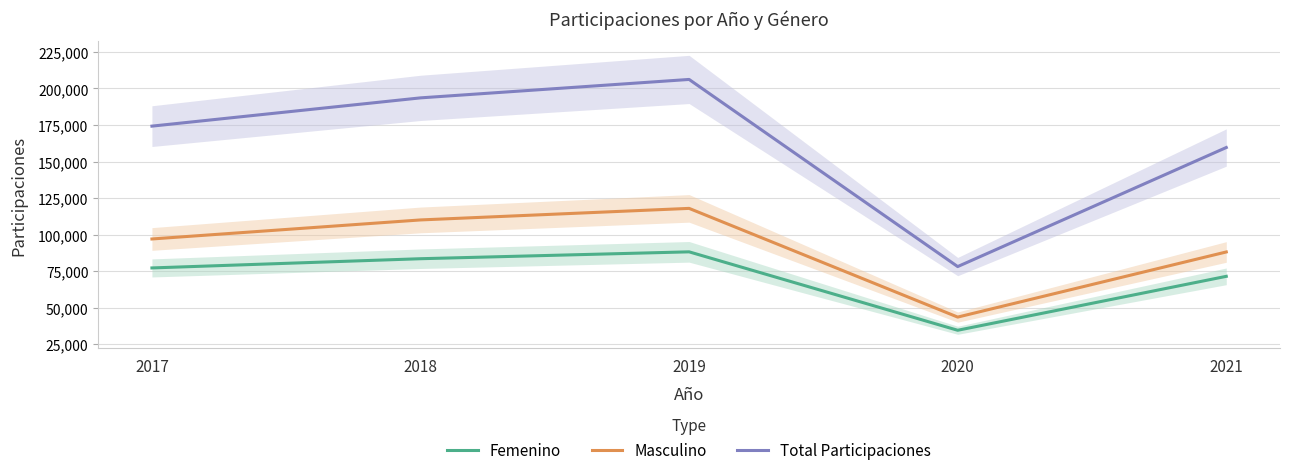

Which category has the lowest value in the Femenino series?

2020